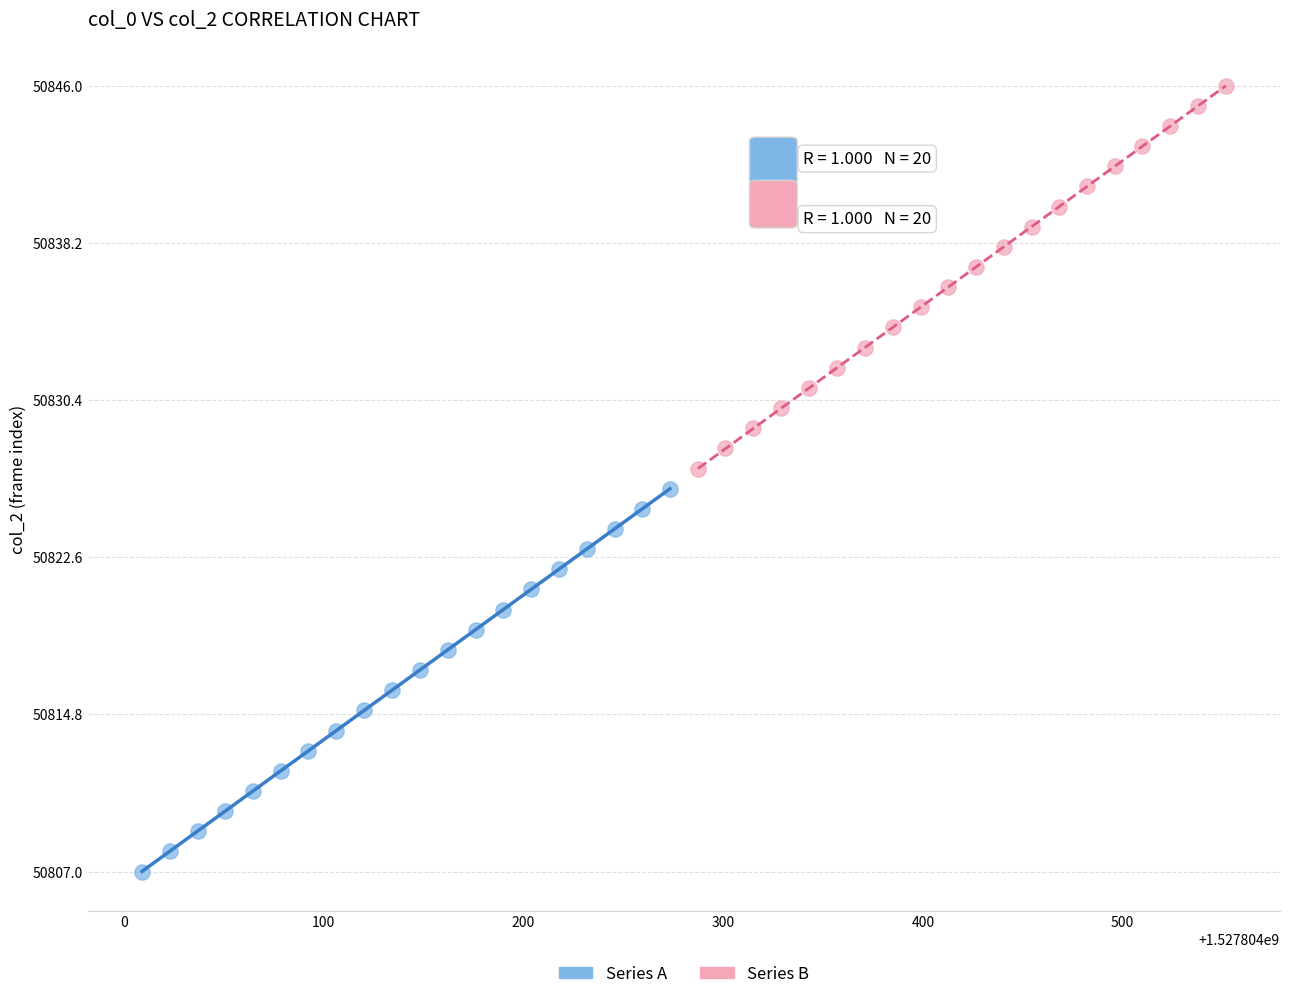

Which series reaches the minimum Y coordinate?

Series A